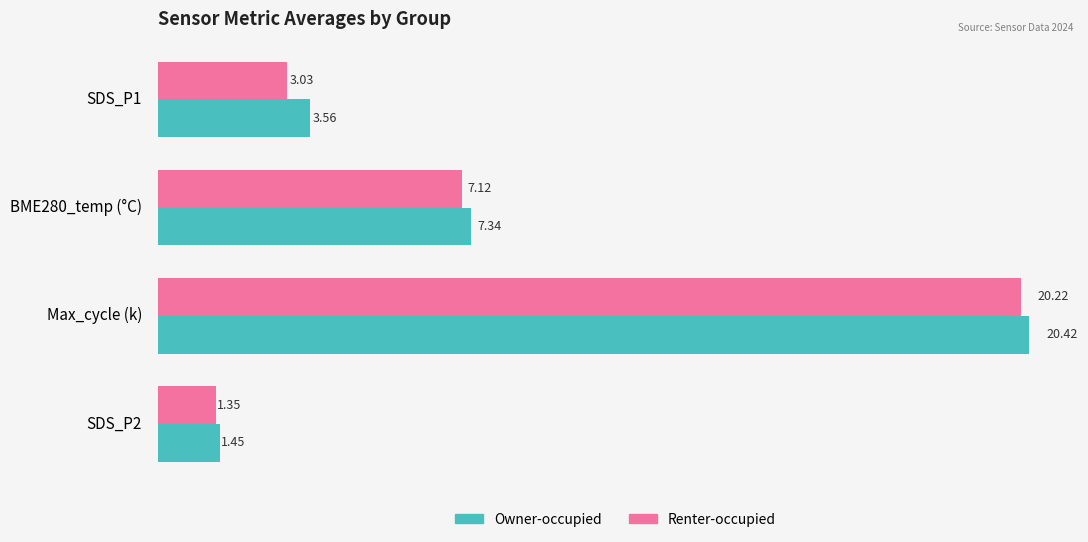

Rank the series by their maximum value, from lowest to highest.

Renter-occupied, Owner-occupied